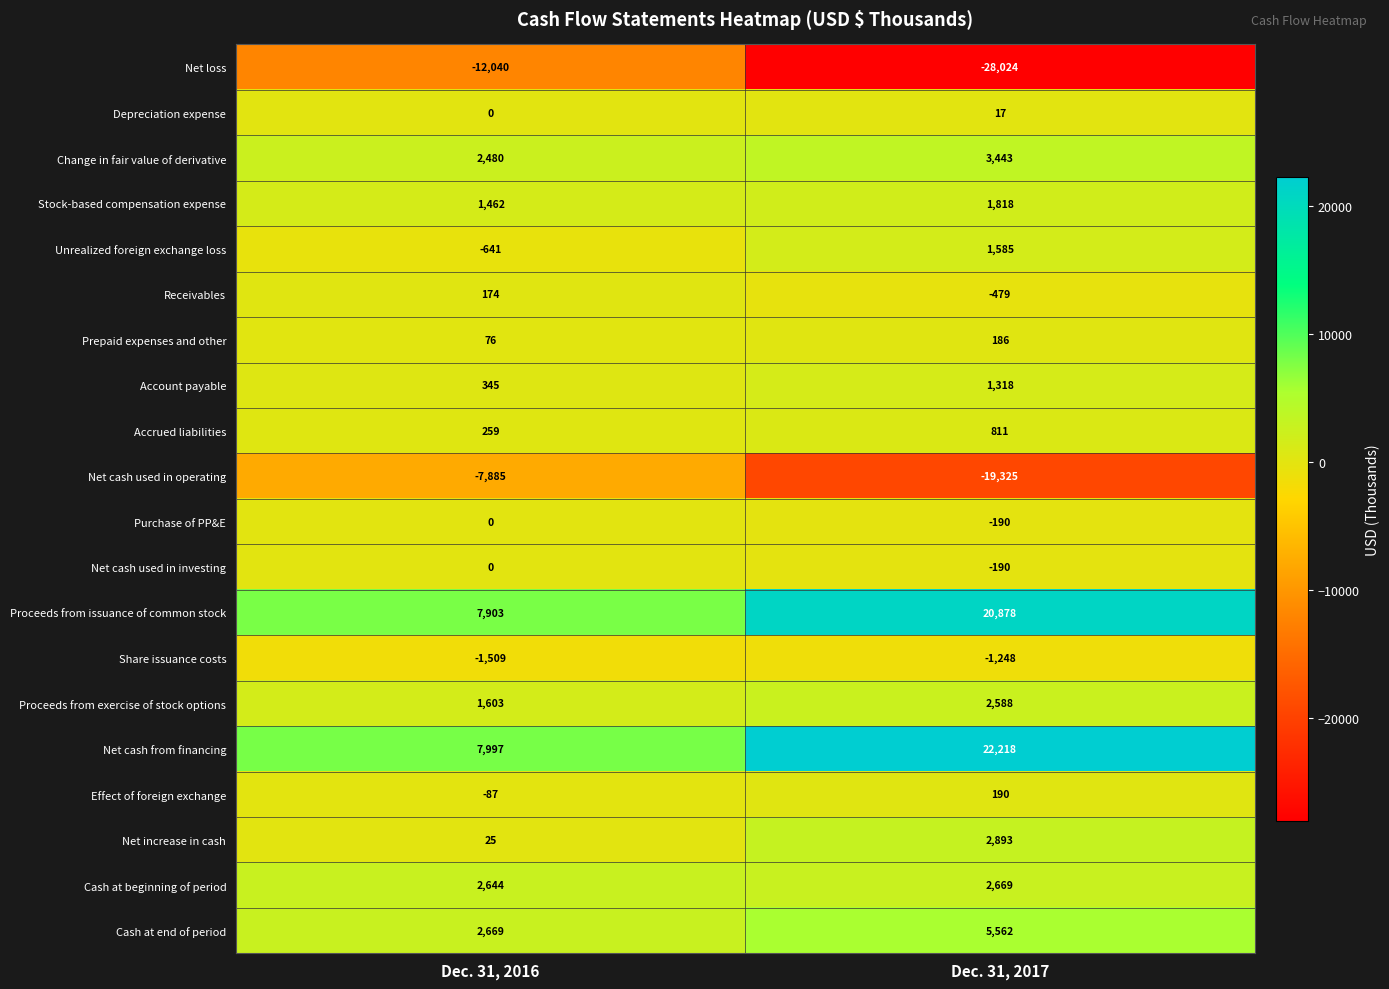

What is the approximate value of Accrued liabilities at Dec. 31, 2016?

259